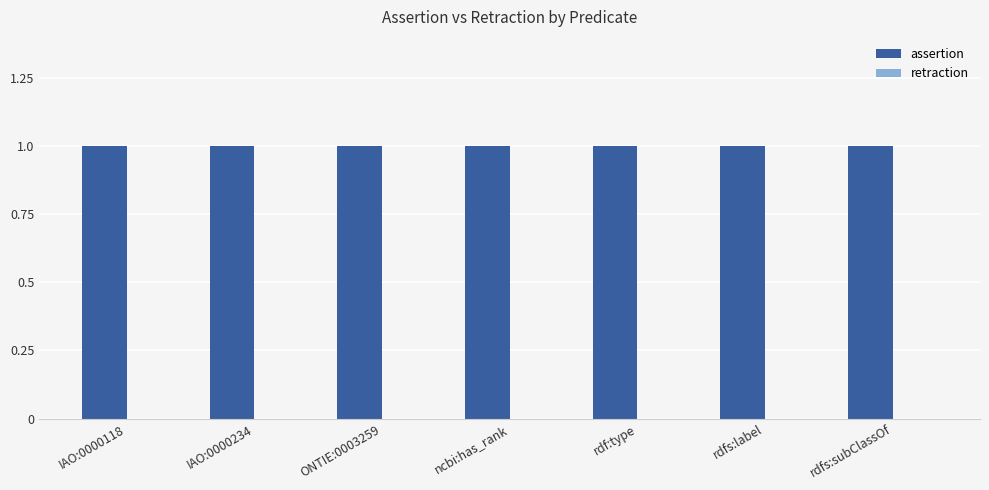

How many series are shown in this chart?

2